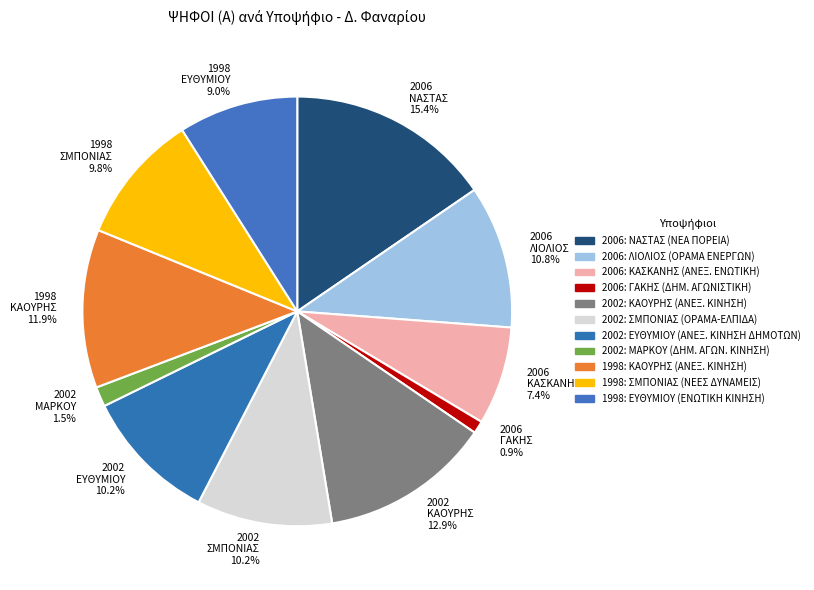

Does any single category account for the majority?

No